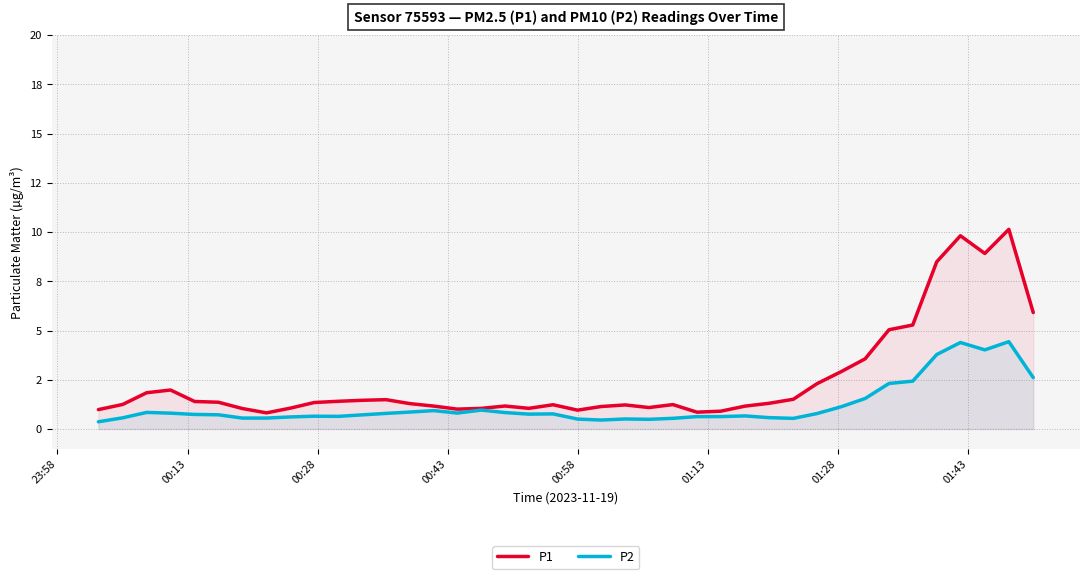

What is the average value of the P2 series?

1.2